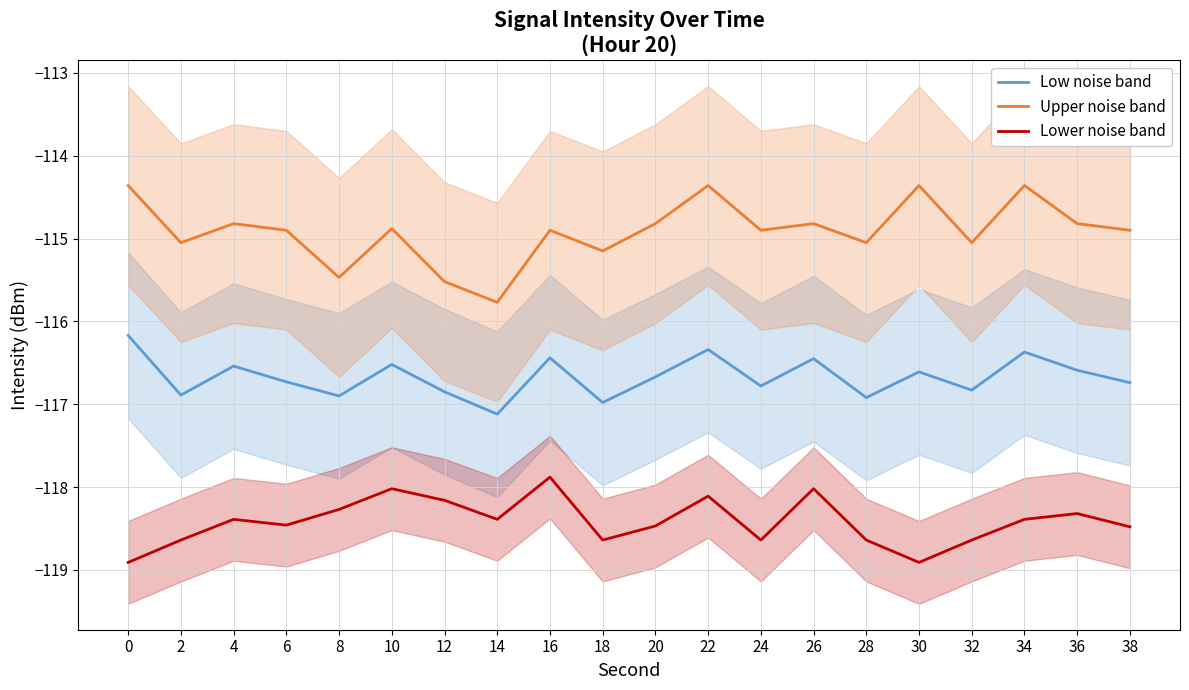

Count the number of categories in the chart.

20